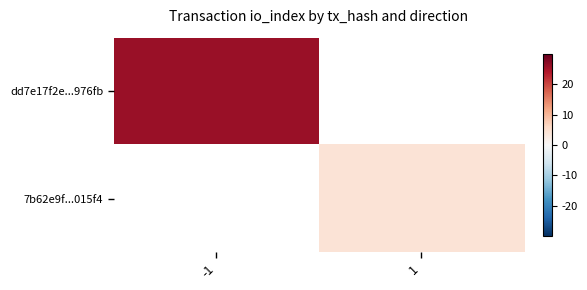

At which label does dd7e17f2e...976fb reach its peak?

-1